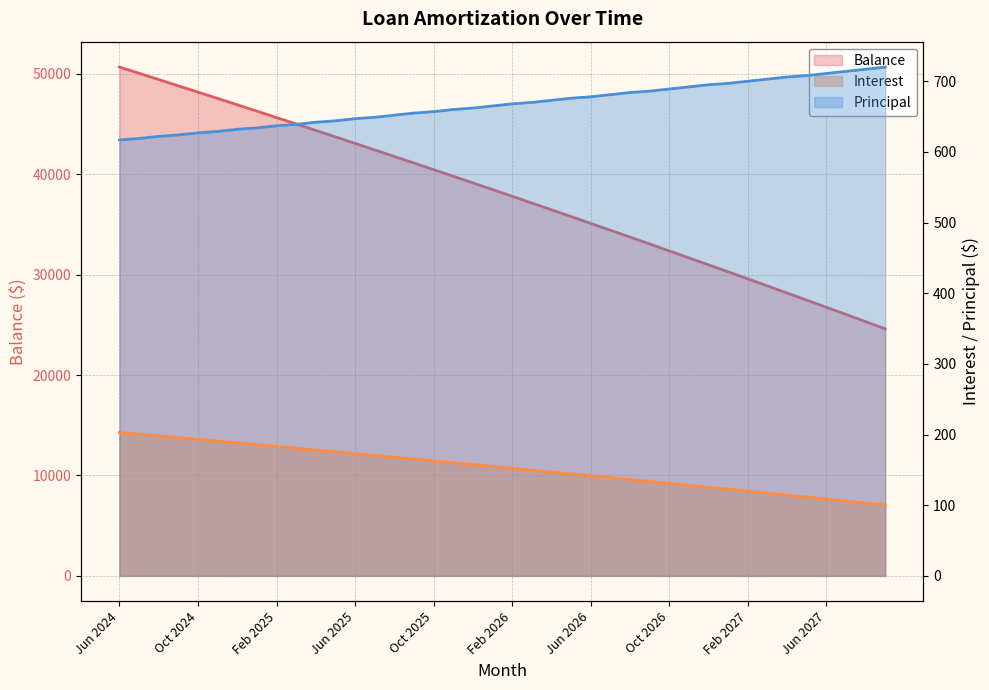

True or false: Balance and Interest intersect in this chart.

False